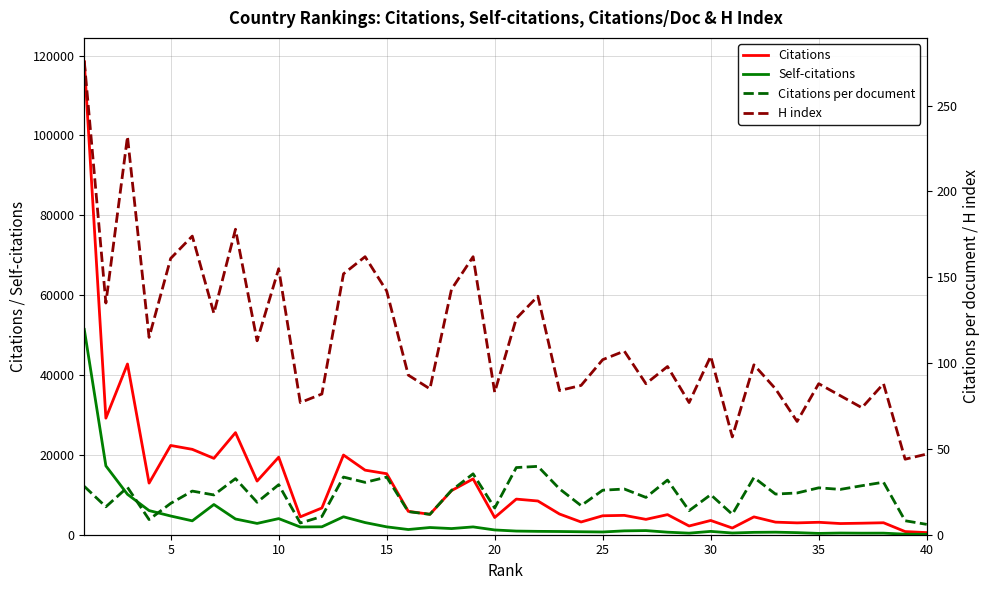

In Citations per document, how many points are lower than both neighbors (excluding endpoints)?

14